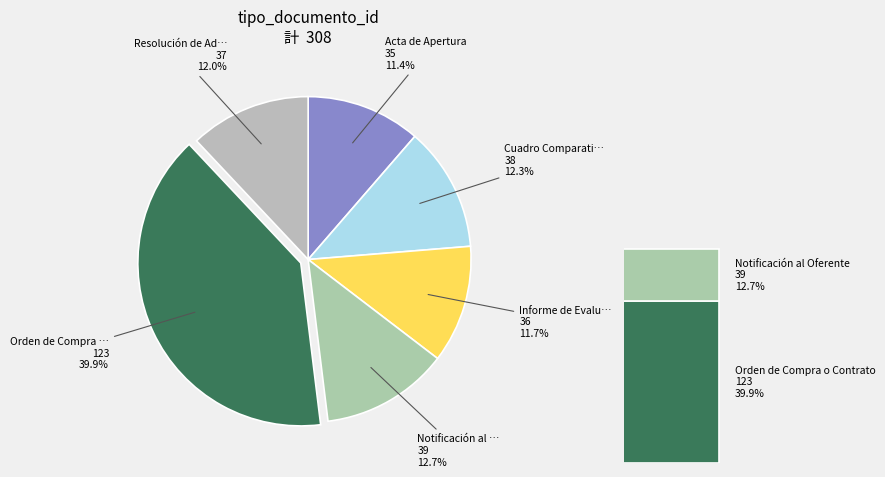

To the nearest percent, what is the average slice percentage?

17%